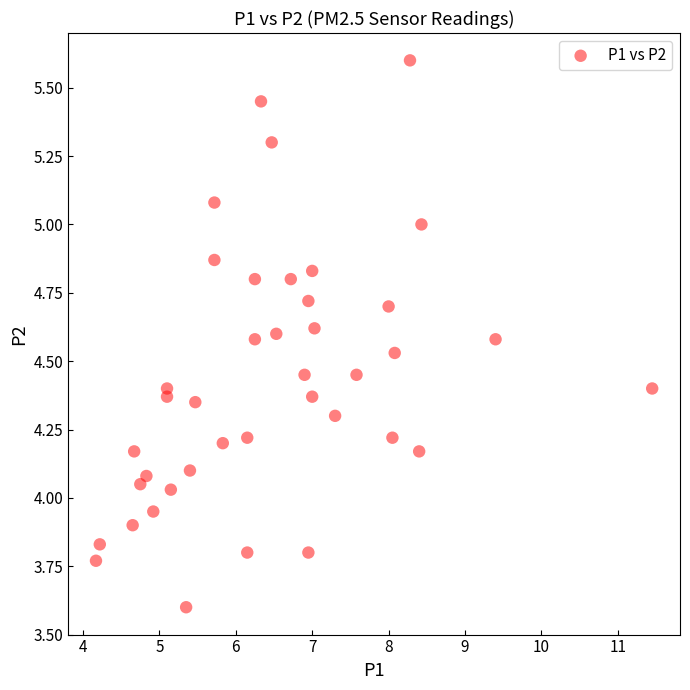

What is the range of Y values (max minus min)?

2.0